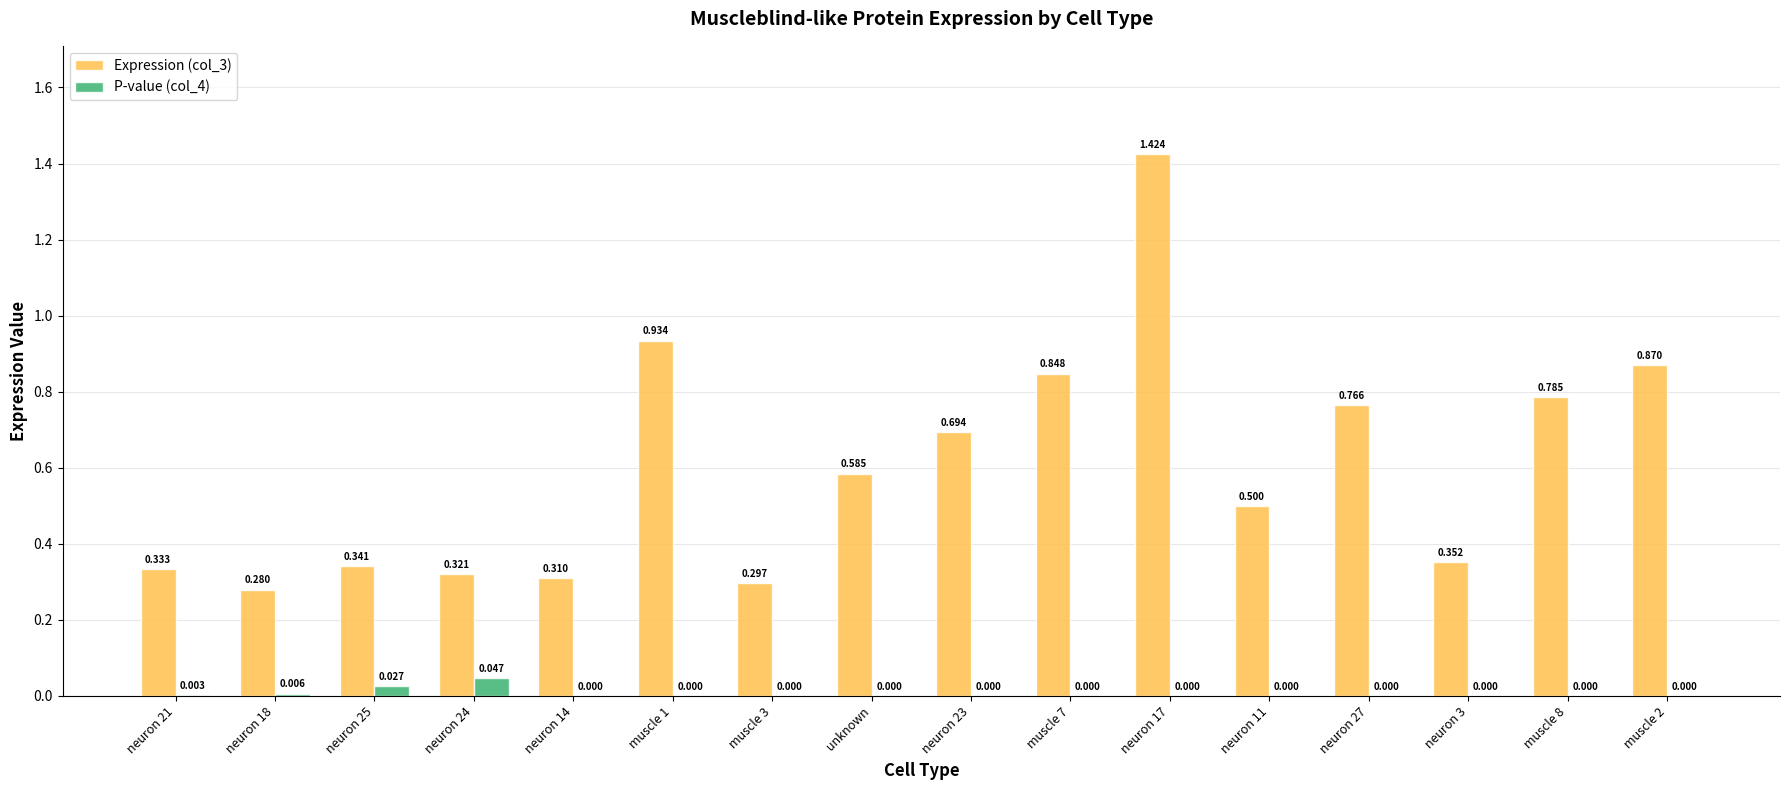

At which label is Expression (col_3) closest to 0?

neuron 18